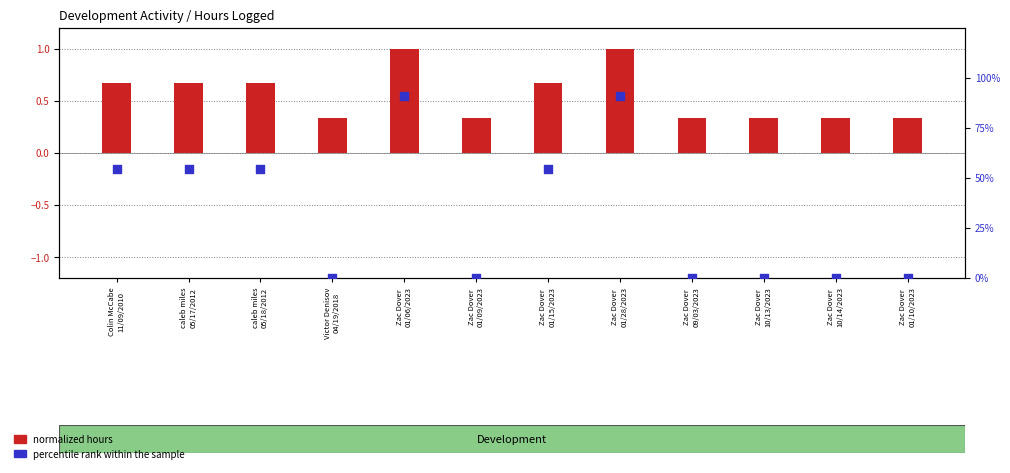

At which category is the sum across all series the highest?

Zac Dover
01/06/2023